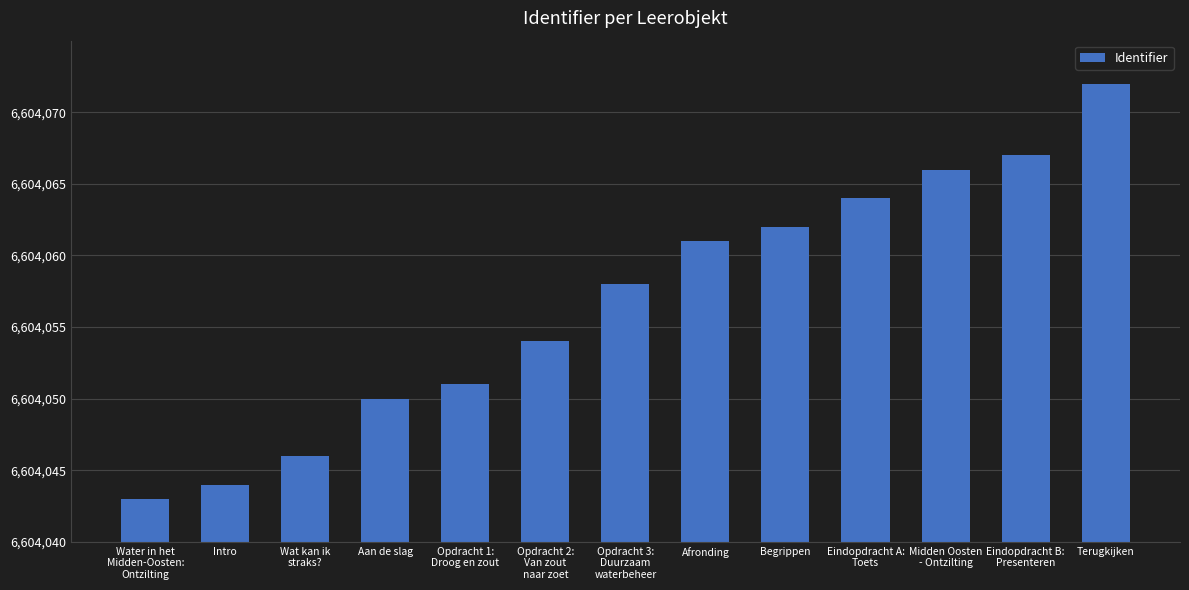

Is it true that the value at Opdracht 1:
Droog en zout is 15?

False